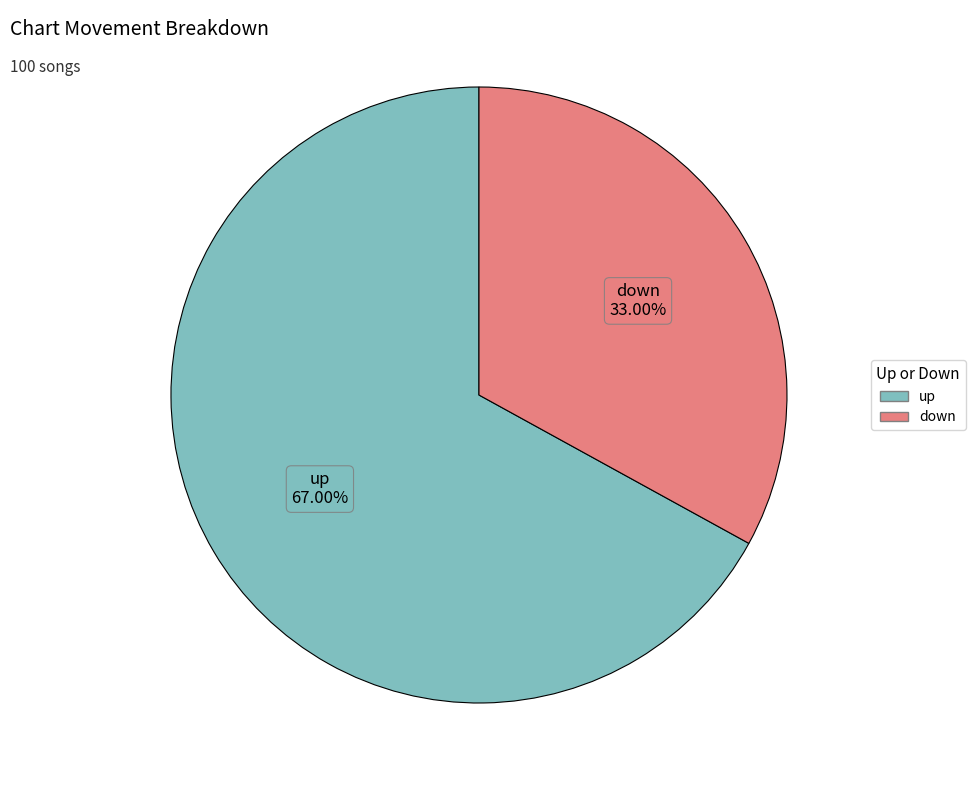

Approximately how many times larger is the value at up compared to down?

2.0